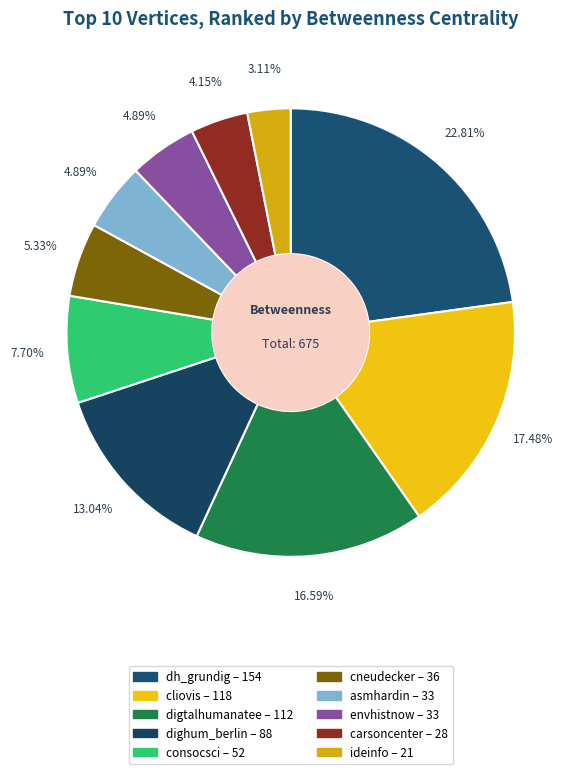

What is the total percentage of cneudecker and digtalhumanatee?

21.9%